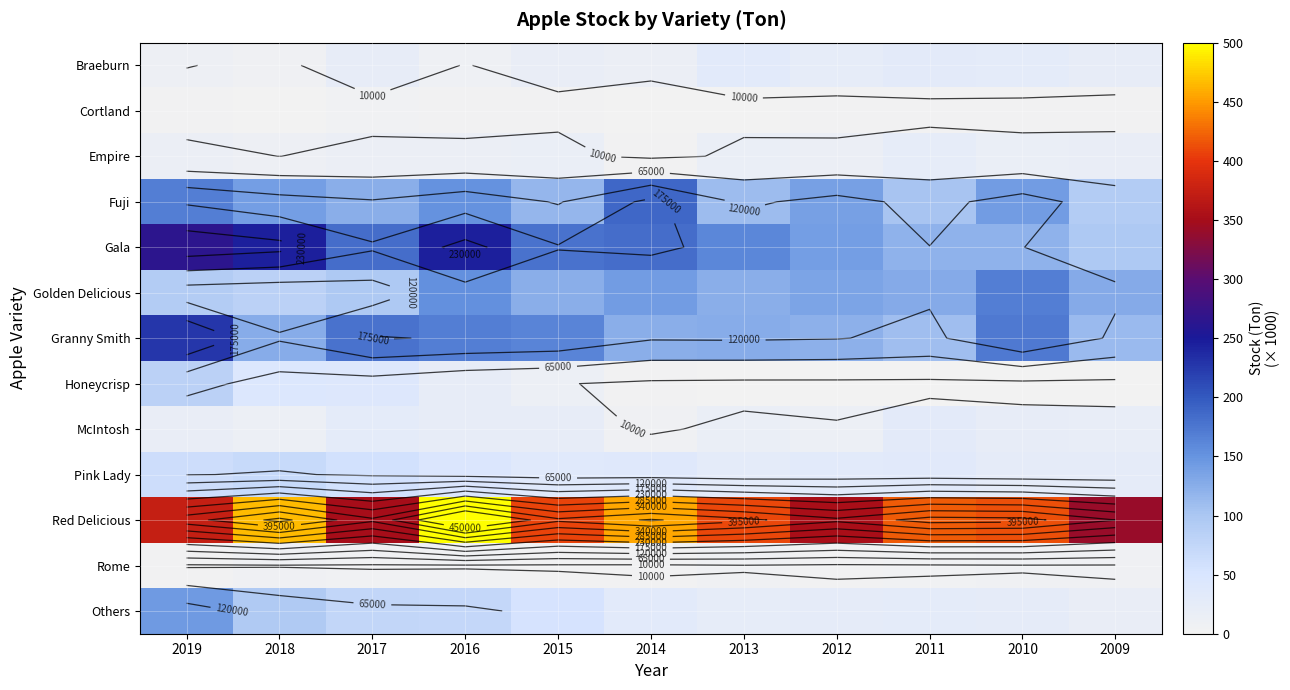

What is the difference between the second highest and second lowest values in the McIntosh series?

16484.0